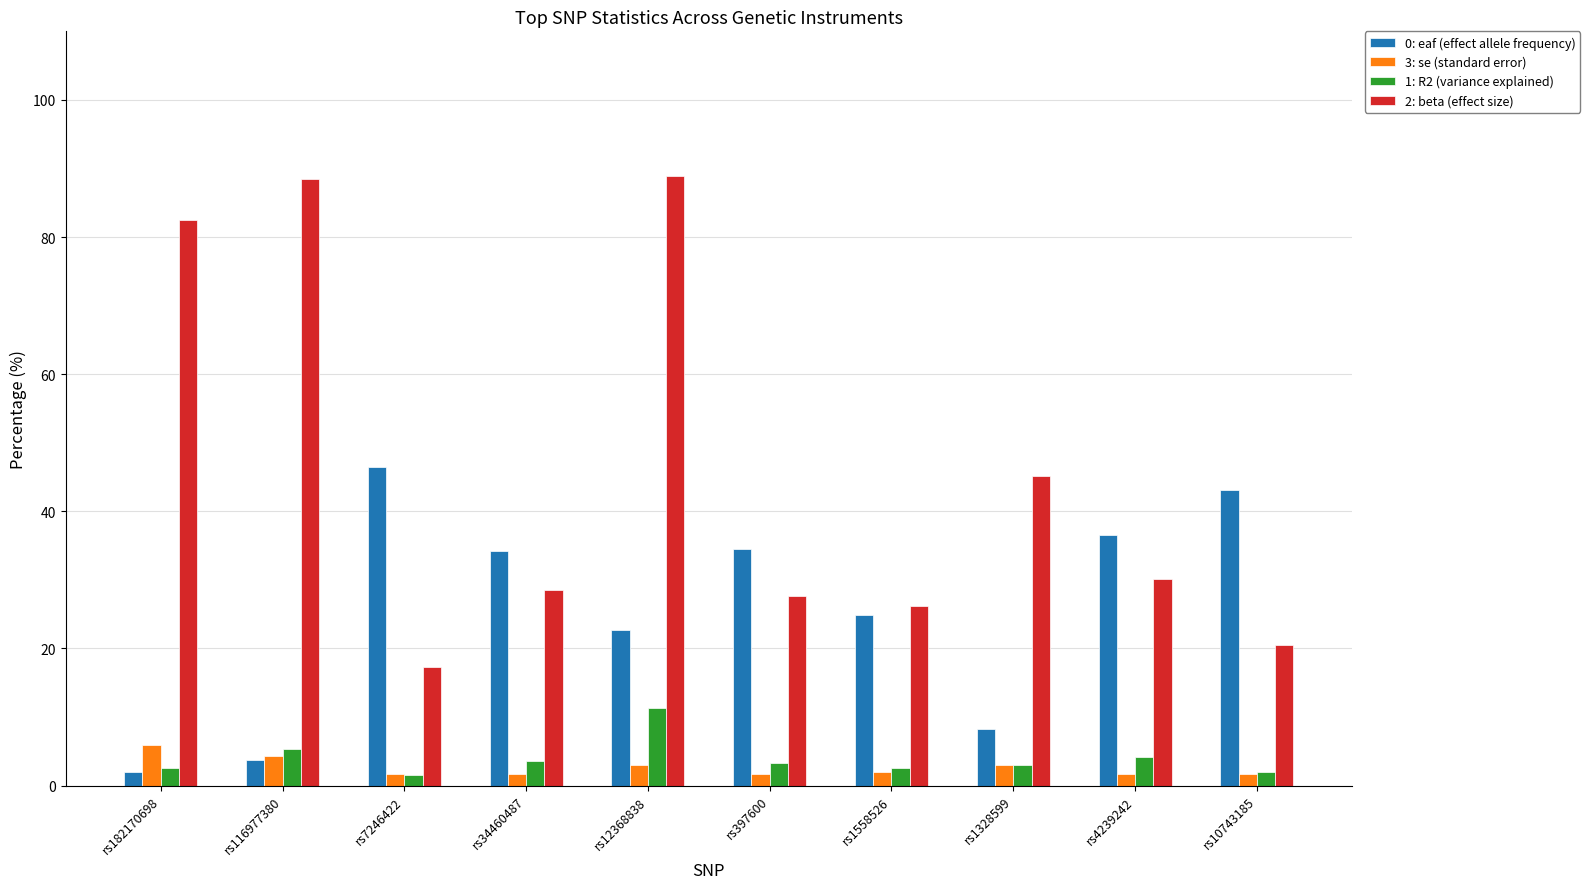

Where is 2: beta (effect size) nearest to the value 53?

rs1328599